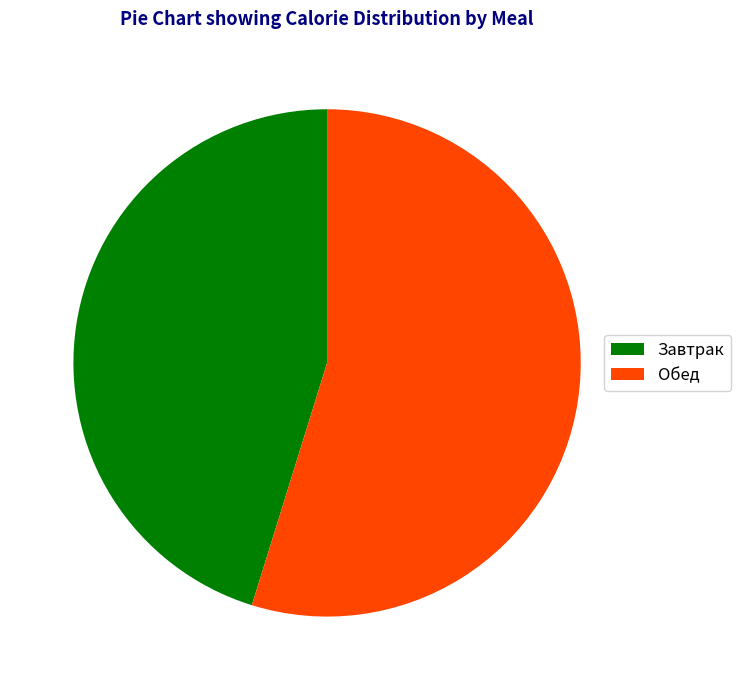

The Обед slice represents 55% of the pie. True or false?

True